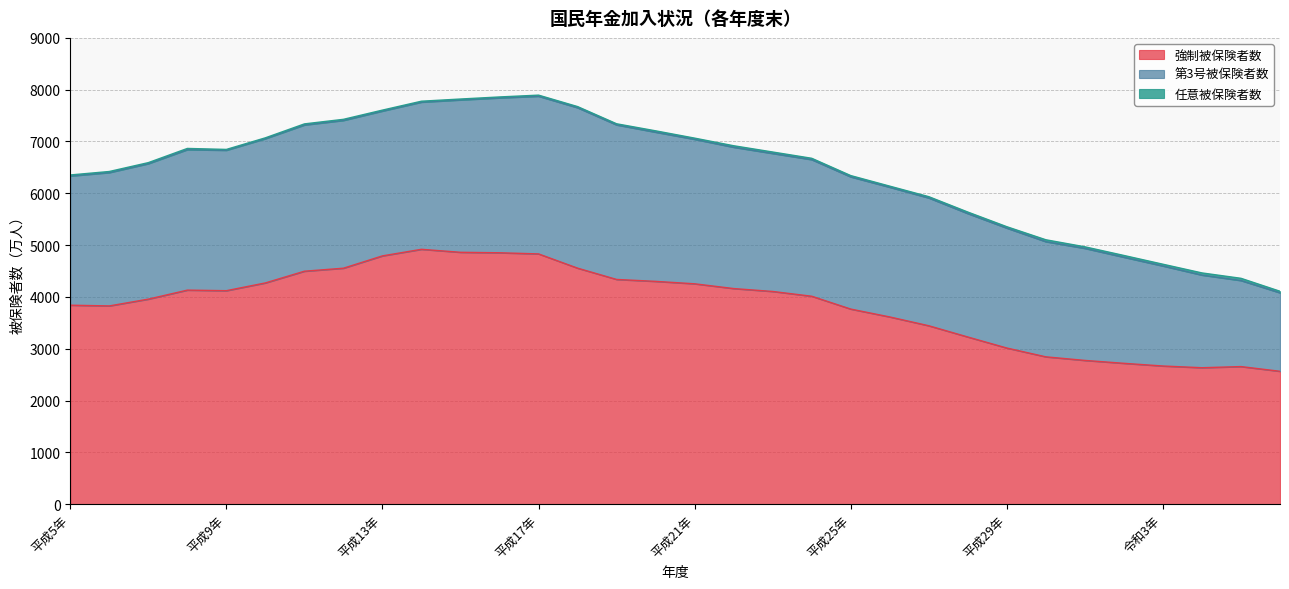

What is the label of the 21st point from the right?

平成16年